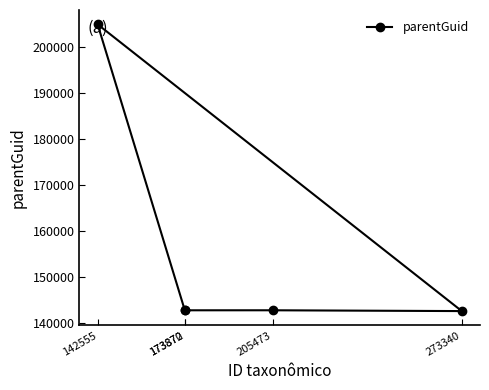

What is the sum of all values?

775672